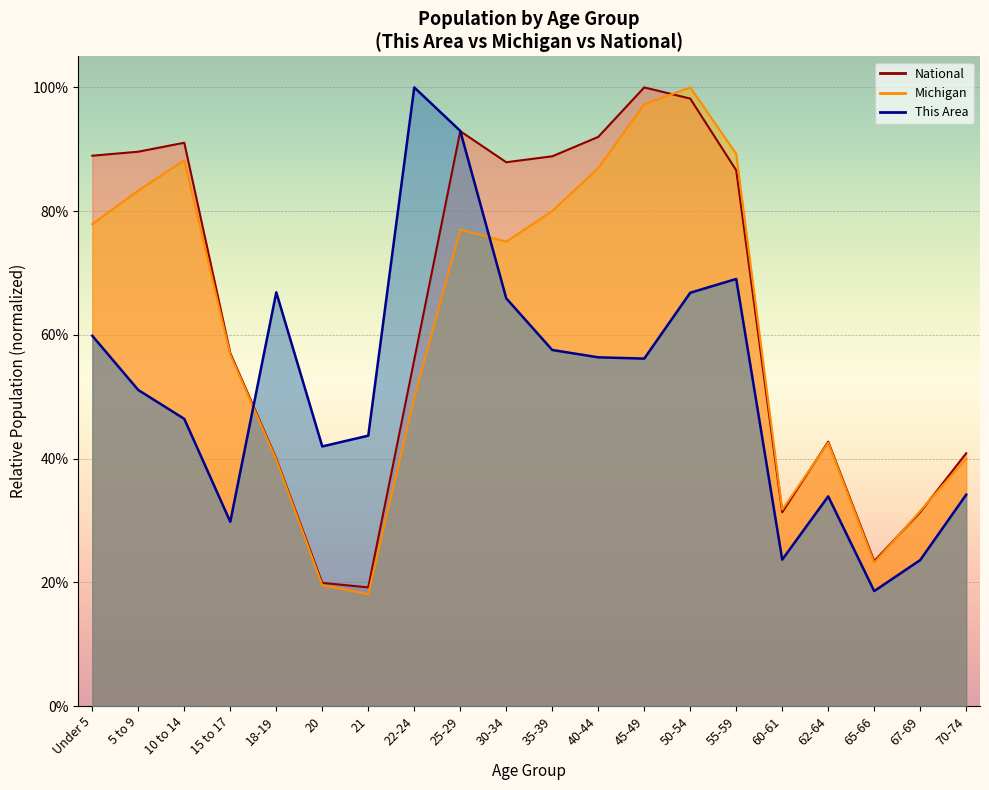

Which series has the widest spread of values?

Michigan